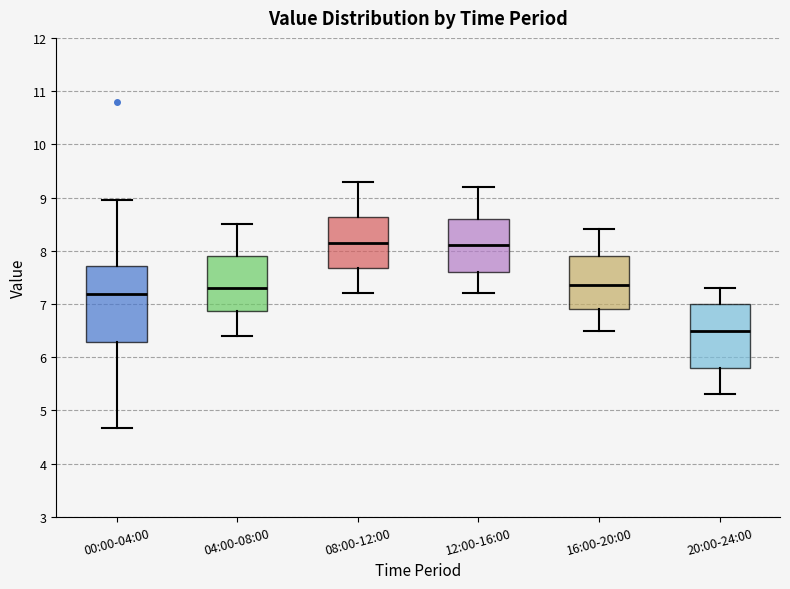

Which box has the lowest median line?

20:00-24:00